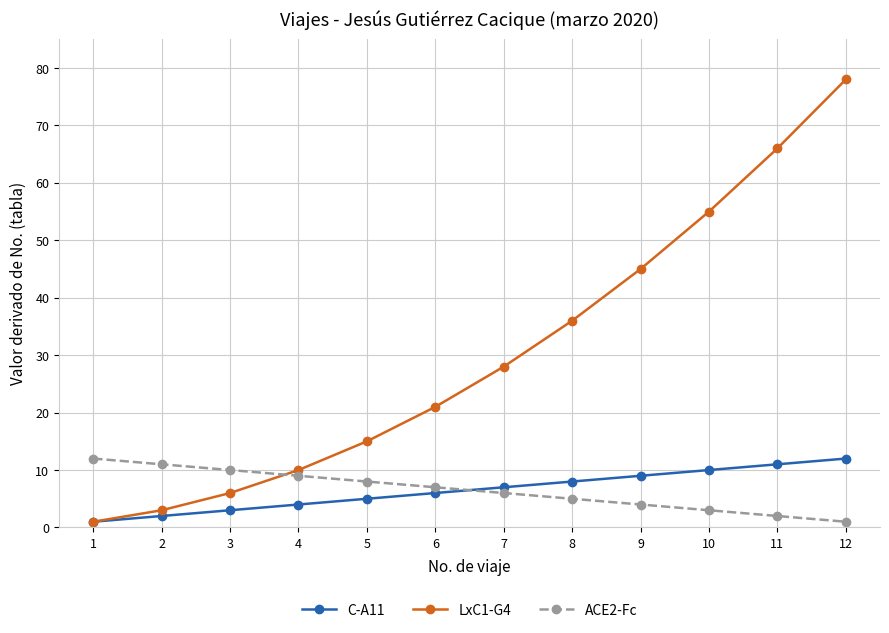

Which category has the highest value across all series?

12